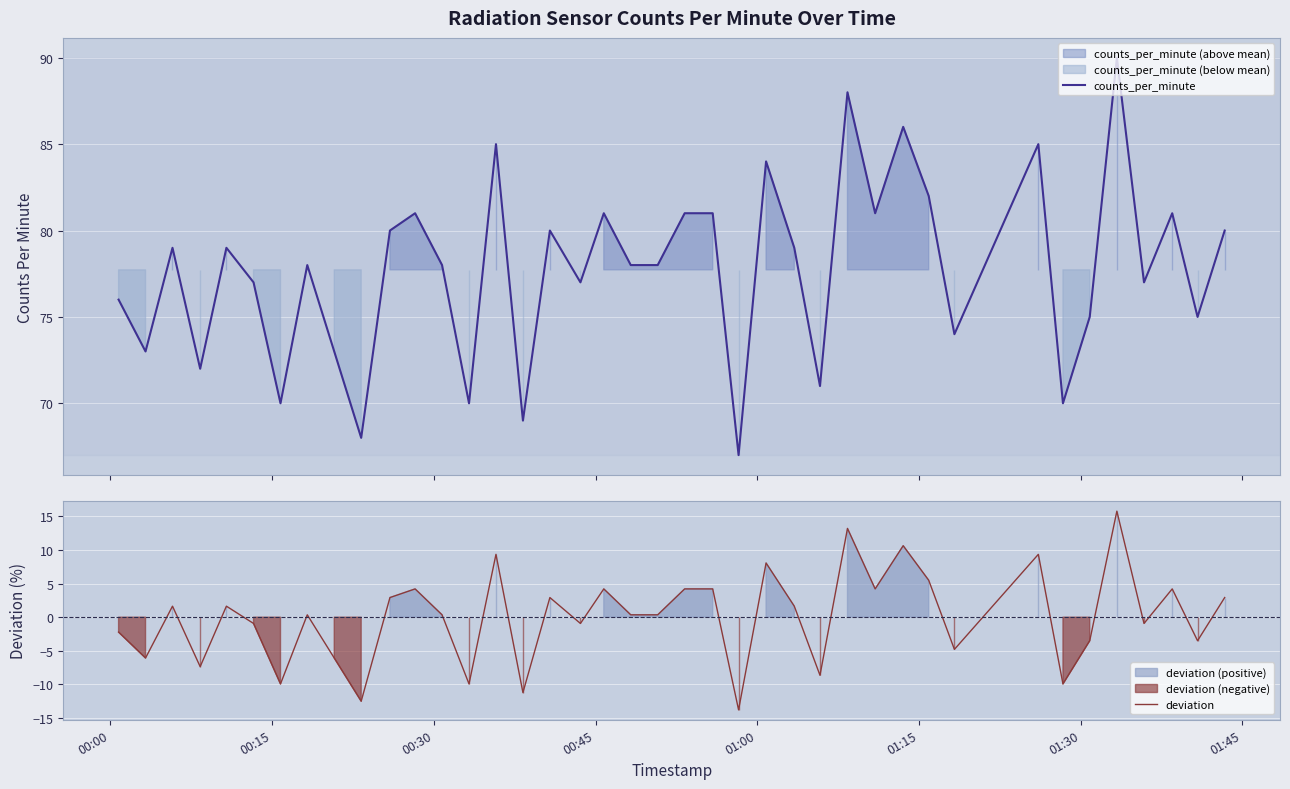

What is the minimum value for counts_per_minute?

67